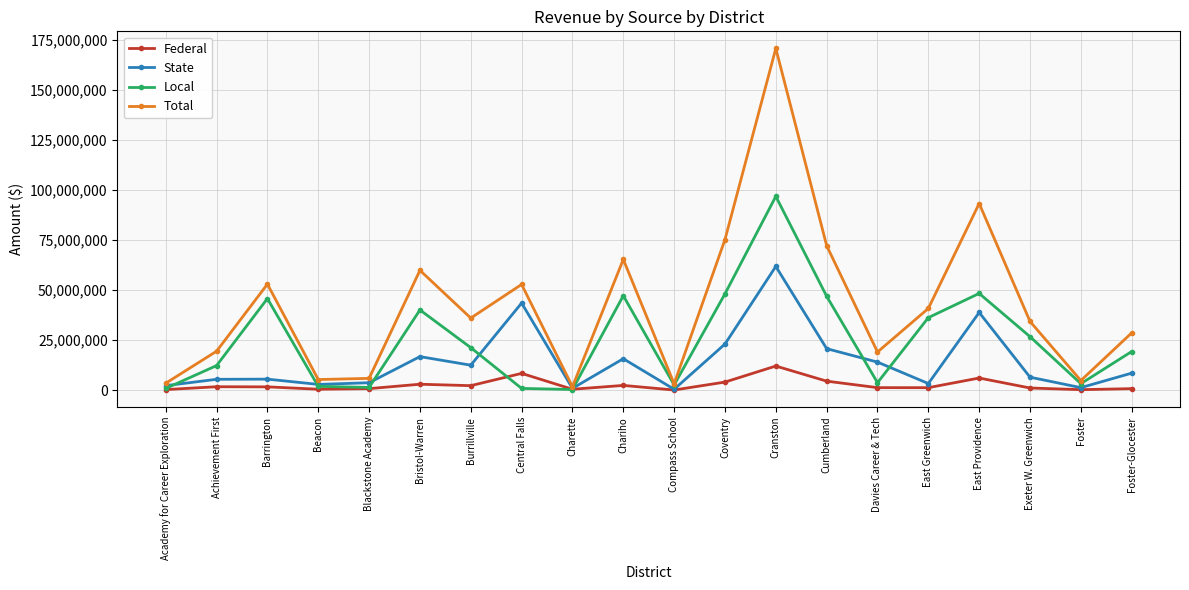

True or false: State has more than 2 interior local peaks.

True